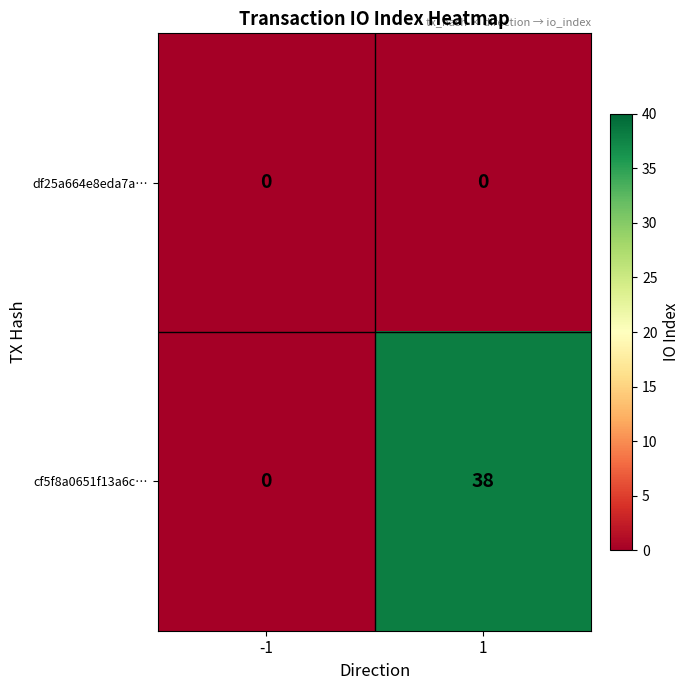

Which series has the largest total across all categories?

cf5f8a0651f13a6c…